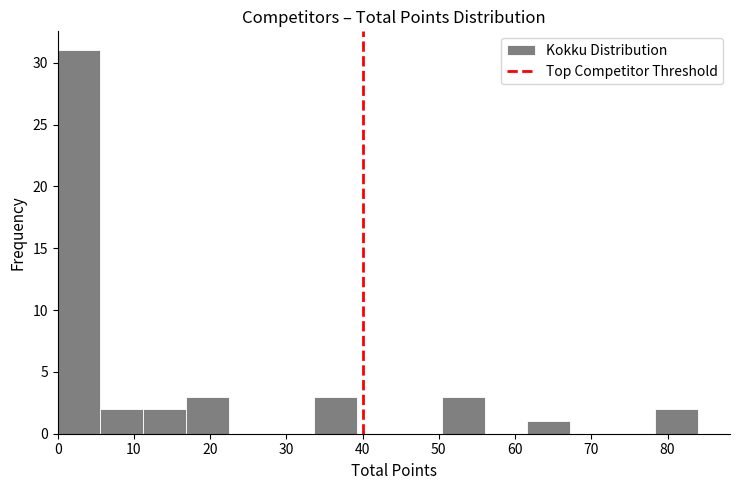

Reading left to right, transcribe this chart: for each bar, give the range it covers on the x-axis and its height. Neither the bar edges nor the heights are printed on the chart, so give them approximately, as read against the axes.

0.0 to 5.6: 31
5.6 to 11.2: 2
11.2 to 16.8: 2
16.8 to 22.4: 3
22.4 to 28.0: 0
28.0 to 33.6: 0
33.6 to 39.2: 3
39.2 to 44.8: 0
44.8 to 50.4: 0
50.4 to 56.0: 3
56.0 to 61.6: 0
61.6 to 67.2: 1
67.2 to 72.8: 0
72.8 to 78.4: 0
78.4 to 84.0: 2